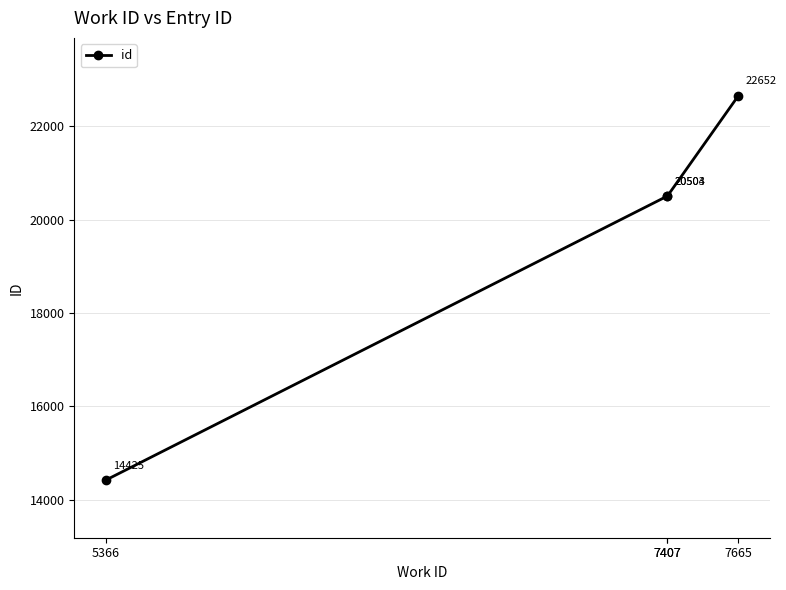

Rank the categories by value from highest to lowest.

7665, 7407, 7407, 5366